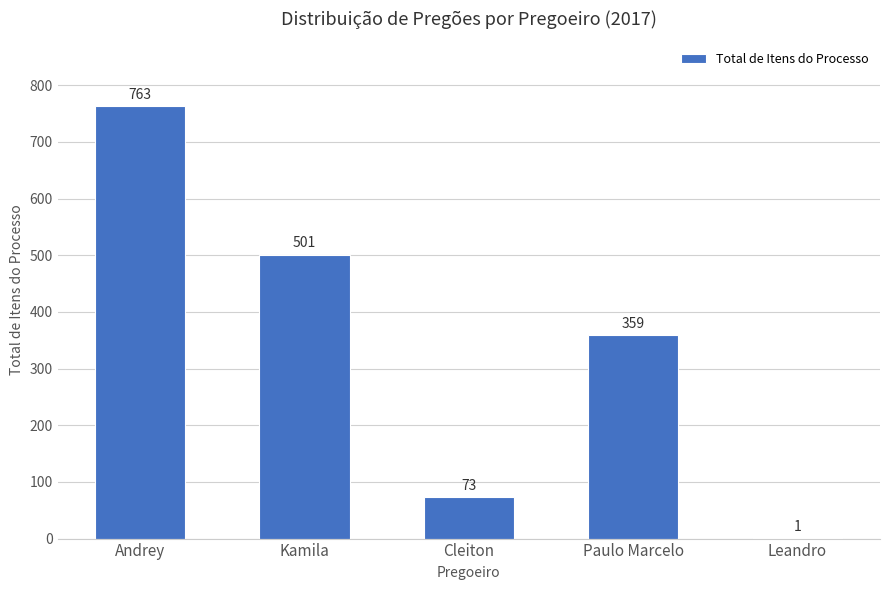

What is the change in value from Cleiton to Paulo Marcelo?

+286